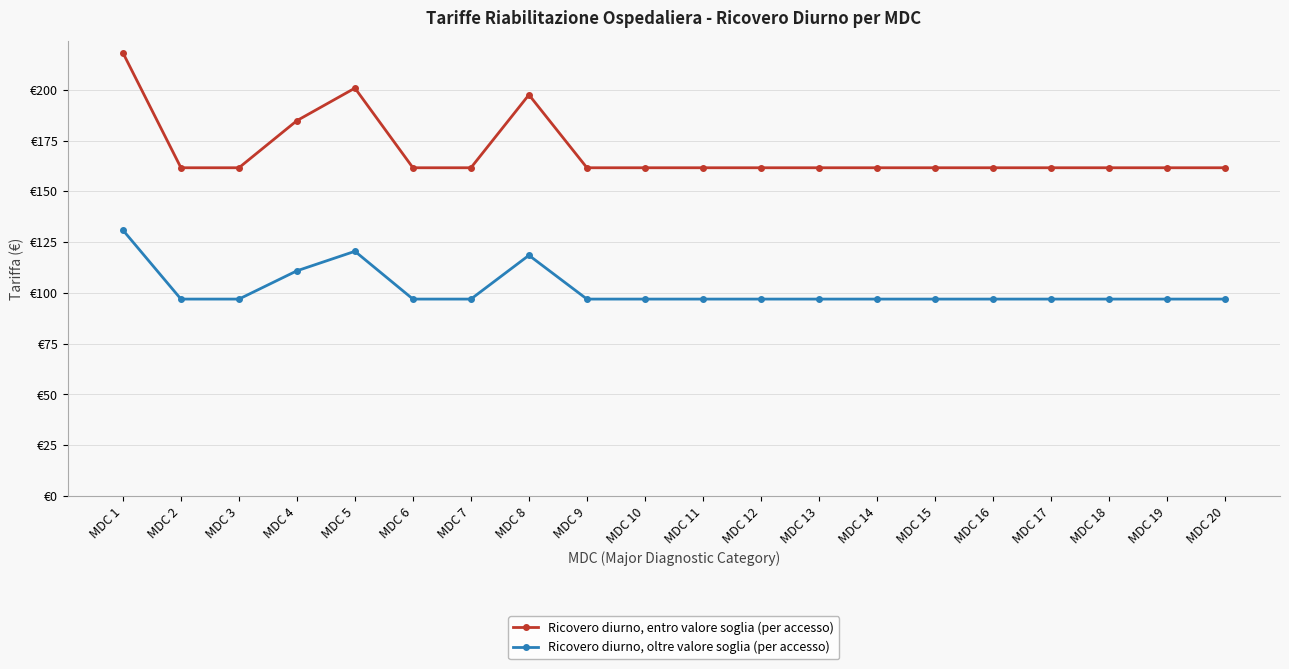

Reading right to left, transcribe all the data shown in this chart.

Ricovero diurno, entro valore soglia (per accesso): MDC 20=161.6	MDC 19=161.6	MDC 18=161.6	MDC 17=161.6	MDC 16=161.6	MDC 15=161.6	MDC 14=161.6	MDC 13=161.6	MDC 12=161.6	MDC 11=161.6	MDC 10=161.6	MDC 9=161.6	MDC 8=197.5	MDC 7=161.6	MDC 6=161.6	MDC 5=200.8	MDC 4=184.8	MDC 3=161.6	MDC 2=161.6	MDC 1=218.2
Ricovero diurno, oltre valore soglia (per accesso): MDC 20=97.0	MDC 19=97.0	MDC 18=97.0	MDC 17=97.0	MDC 16=97.0	MDC 15=97.0	MDC 14=97.0	MDC 13=97.0	MDC 12=97.0	MDC 11=97.0	MDC 10=97.0	MDC 9=97.0	MDC 8=118.5	MDC 7=97.0	MDC 6=97.0	MDC 5=120.5	MDC 4=110.9	MDC 3=97.0	MDC 2=97.0	MDC 1=130.9